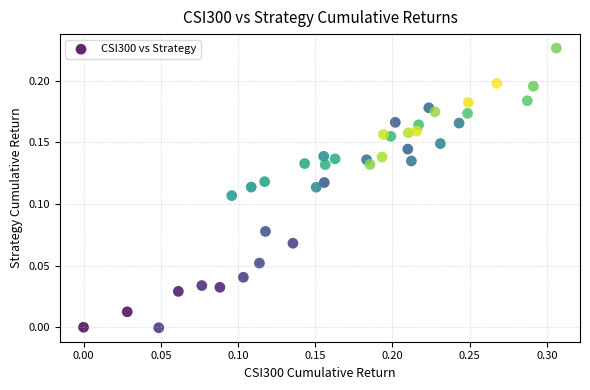

What is the range of X values (max minus min)?

0.3